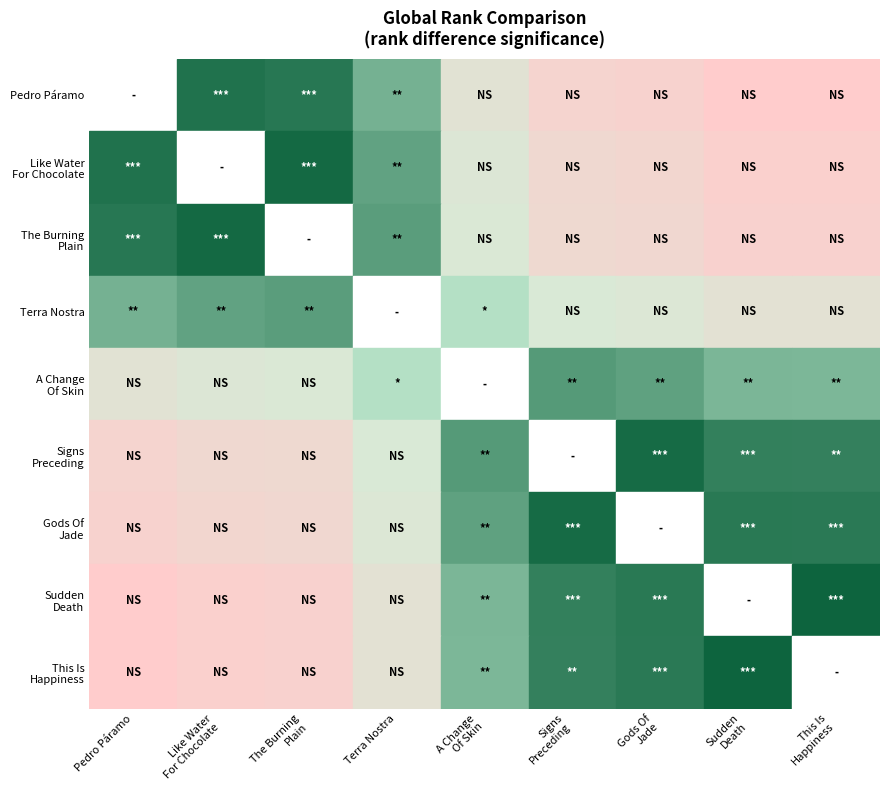

Rank the series by their maximum value, from lowest to highest.

Pedro Páramo, Like Water For Chocolate, The Burning Plain, Terra Nostra, A Change Of Skin, Signs Preceding, Gods Of Jade, Sudden Death, This Is Happiness